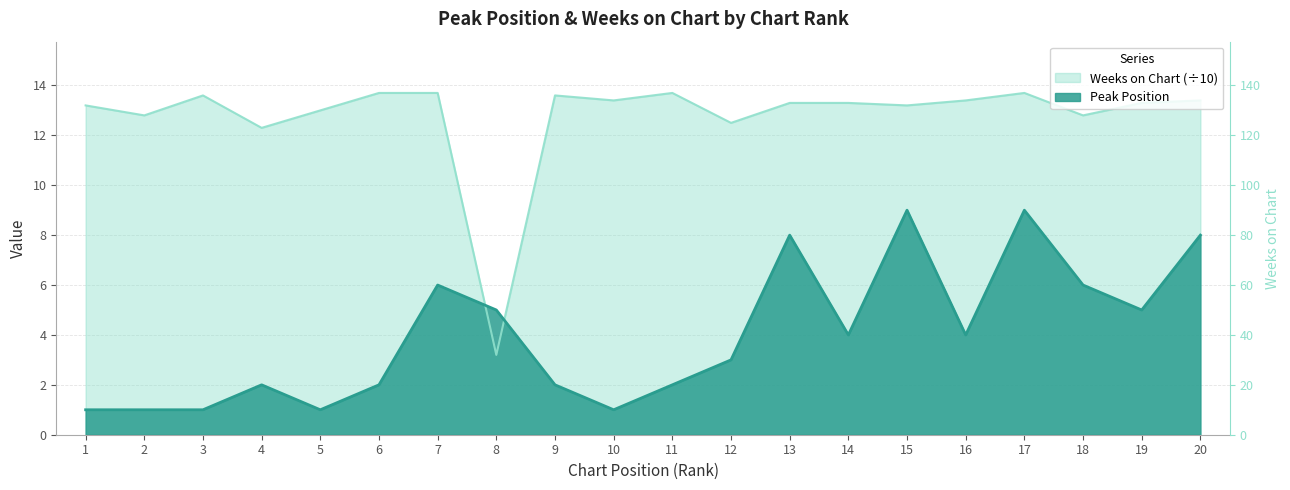

At how many categories does at least one series exceed 9?

19